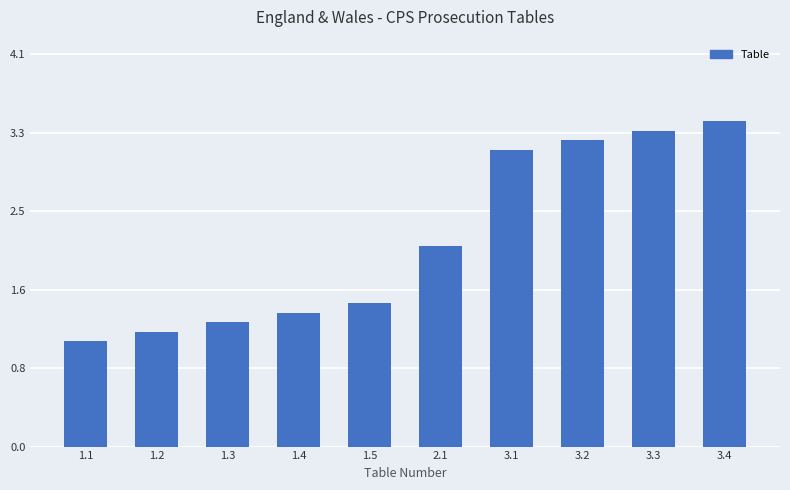

List the labels in order of value, smallest first.

1.1, 1.2, 1.3, 1.4, 1.5, 2.1, 3.1, 3.2, 3.3, 3.4